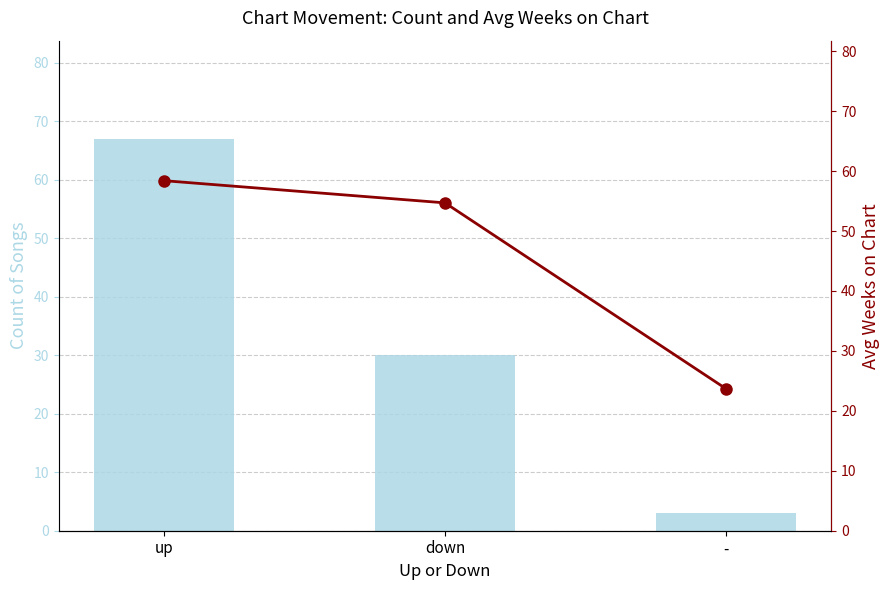

List the series in order of their peak value, highest first.

Count of Songs, Avg Weeks on Chart